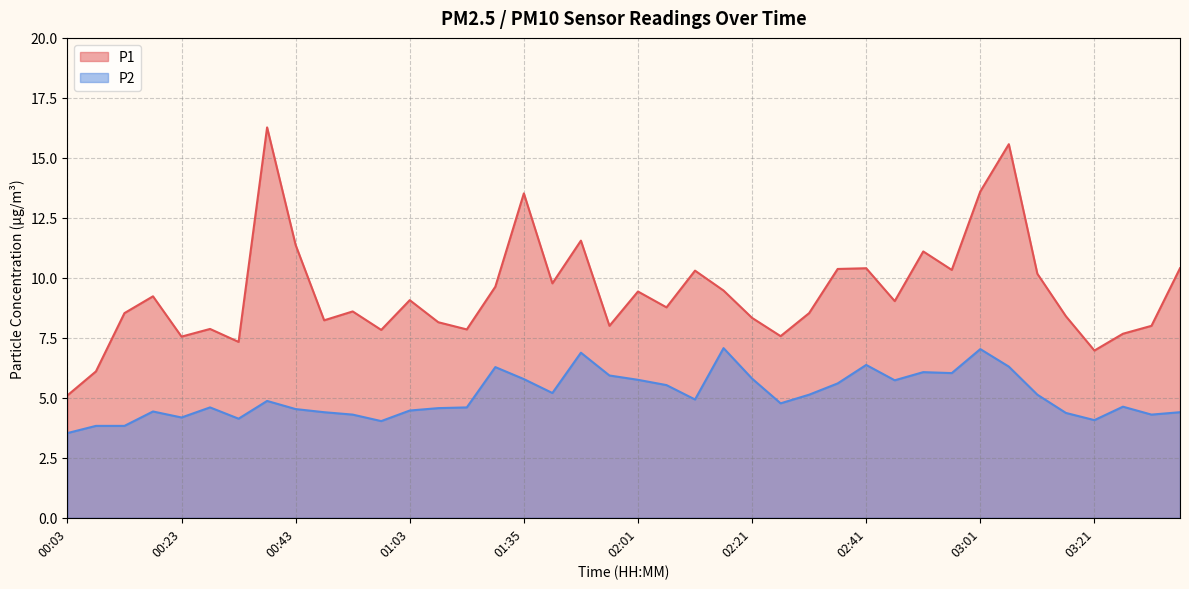

What are all the series names shown in the legend?

P1, P2